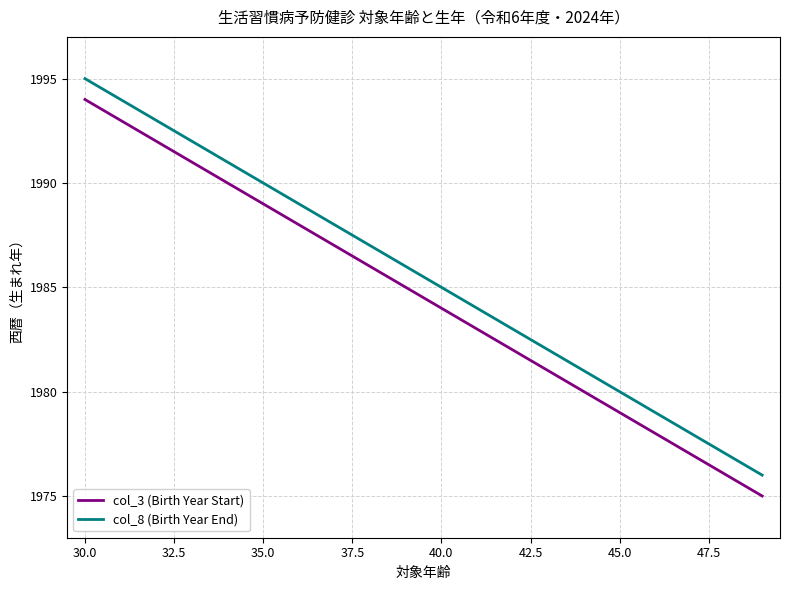

Does the chart have visible grid lines?

Yes